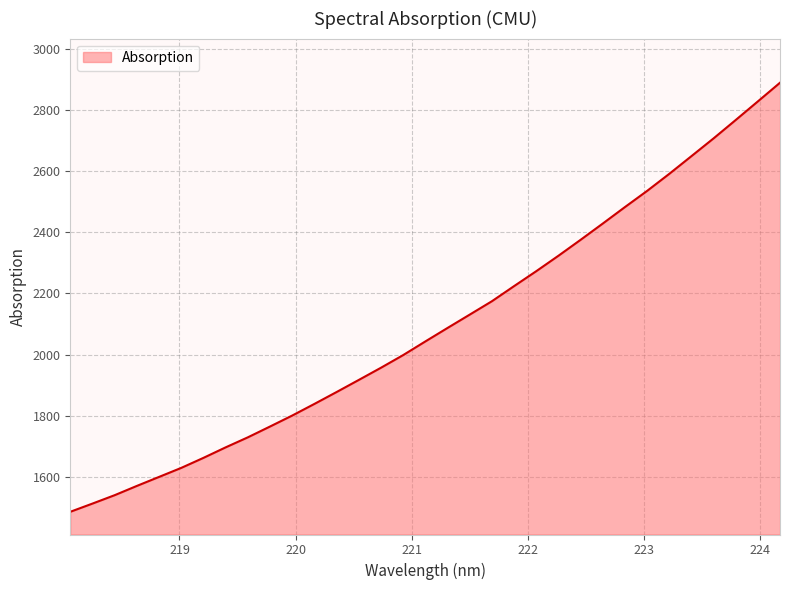

Count the number of values greater than 2042.

17